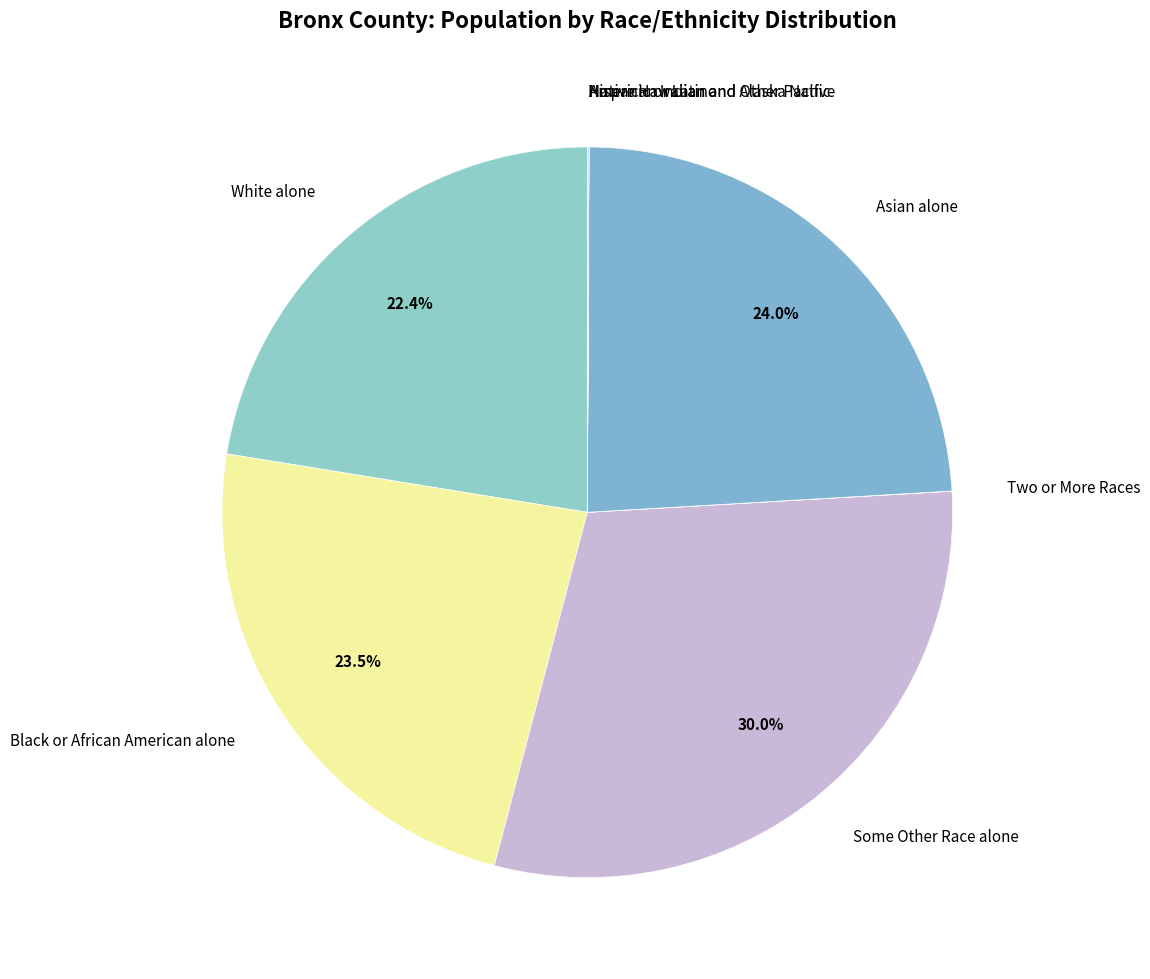

What is the largest slice in the pie chart?

Some Other Race alone